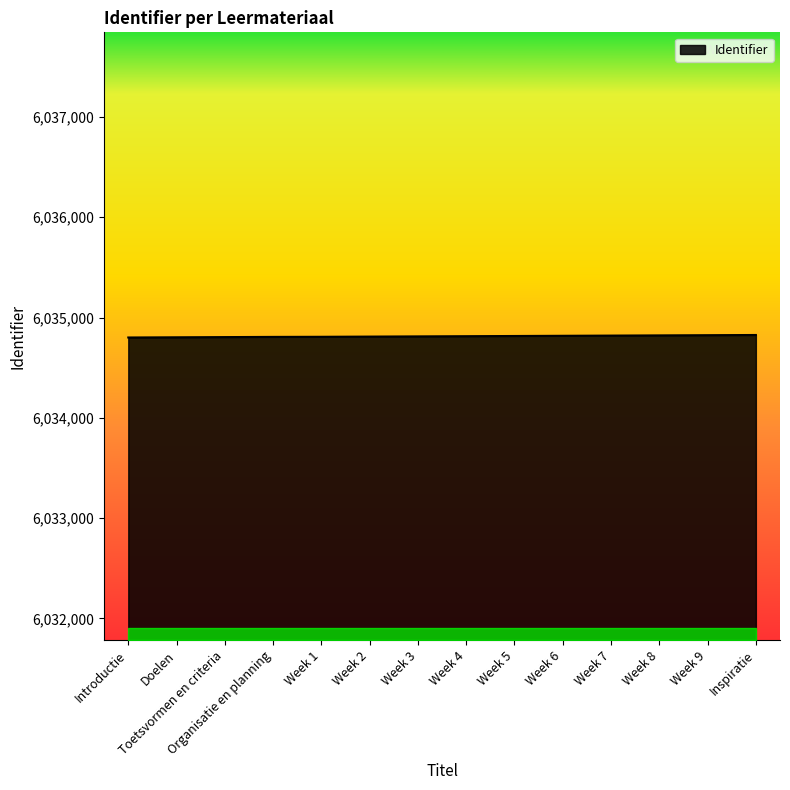

What is the difference between the maximum and minimum values?

25